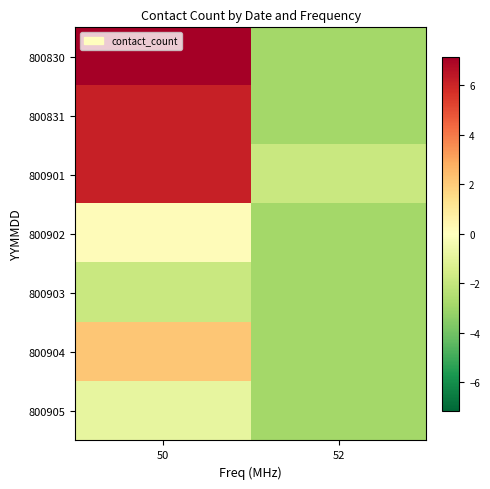

What is the total value across all series at 50?

19.0